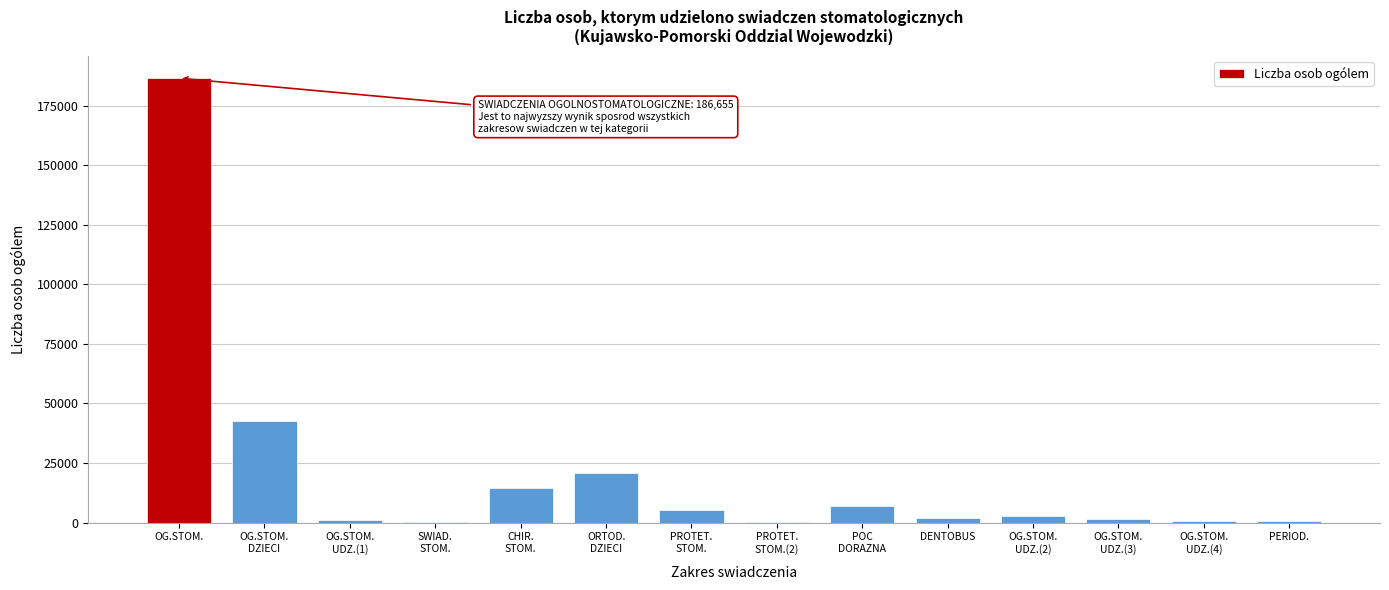

What is the sum of all values?

285063